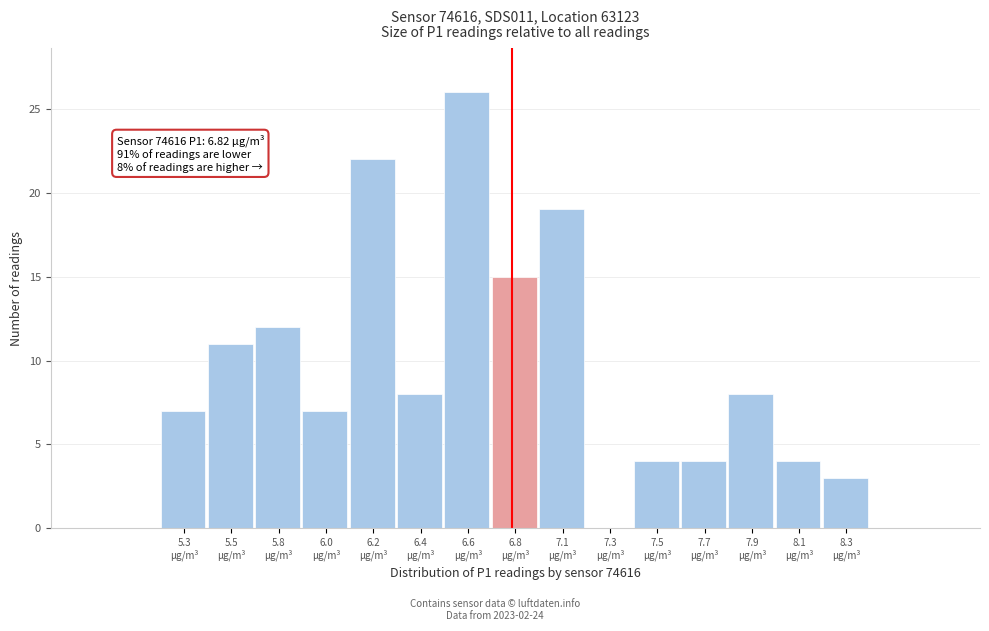

What is the maximum value shown in the chart?

26